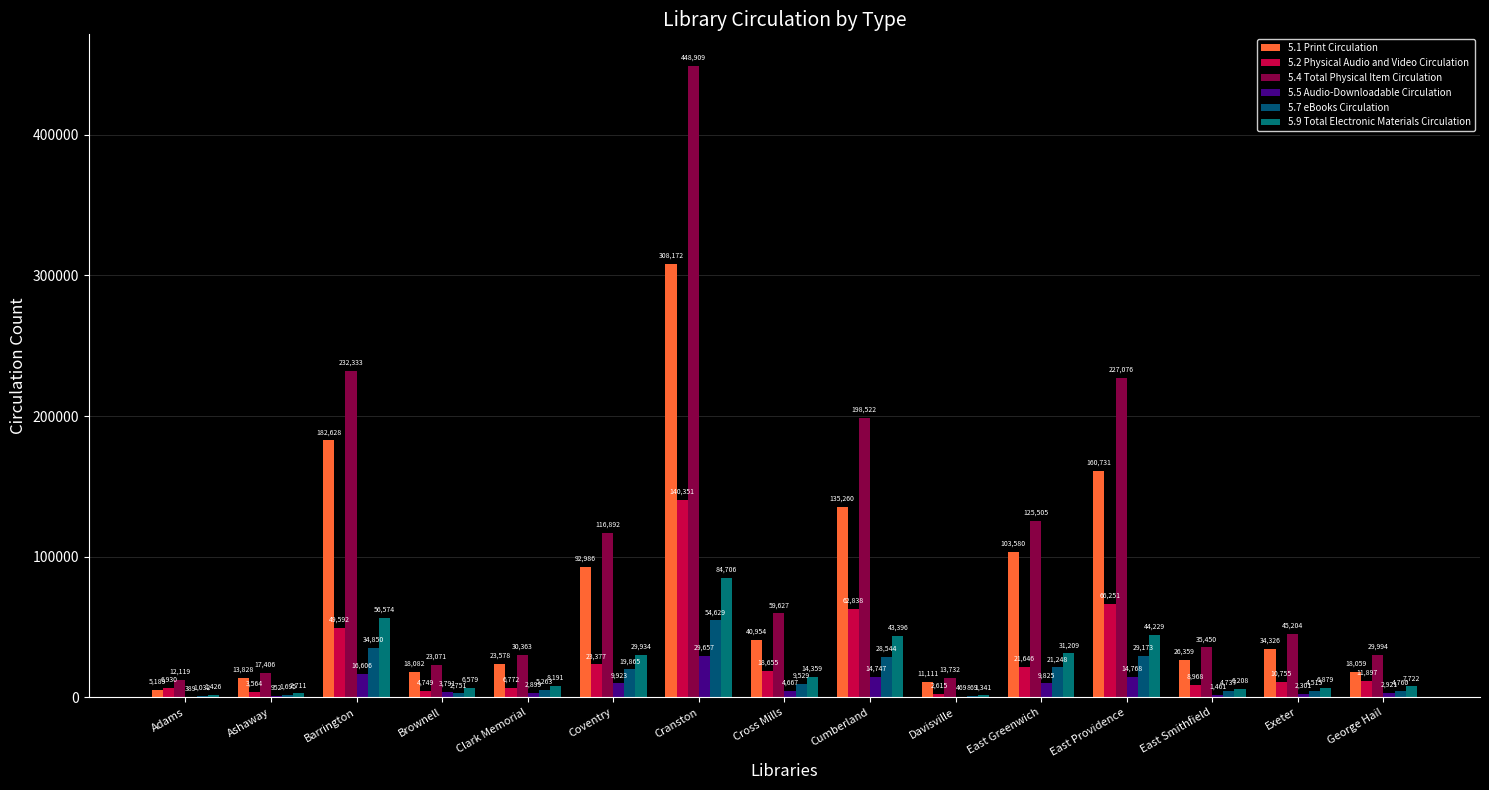

Where does the 5.1 Print Circulation series first go above 34326?

Barrington